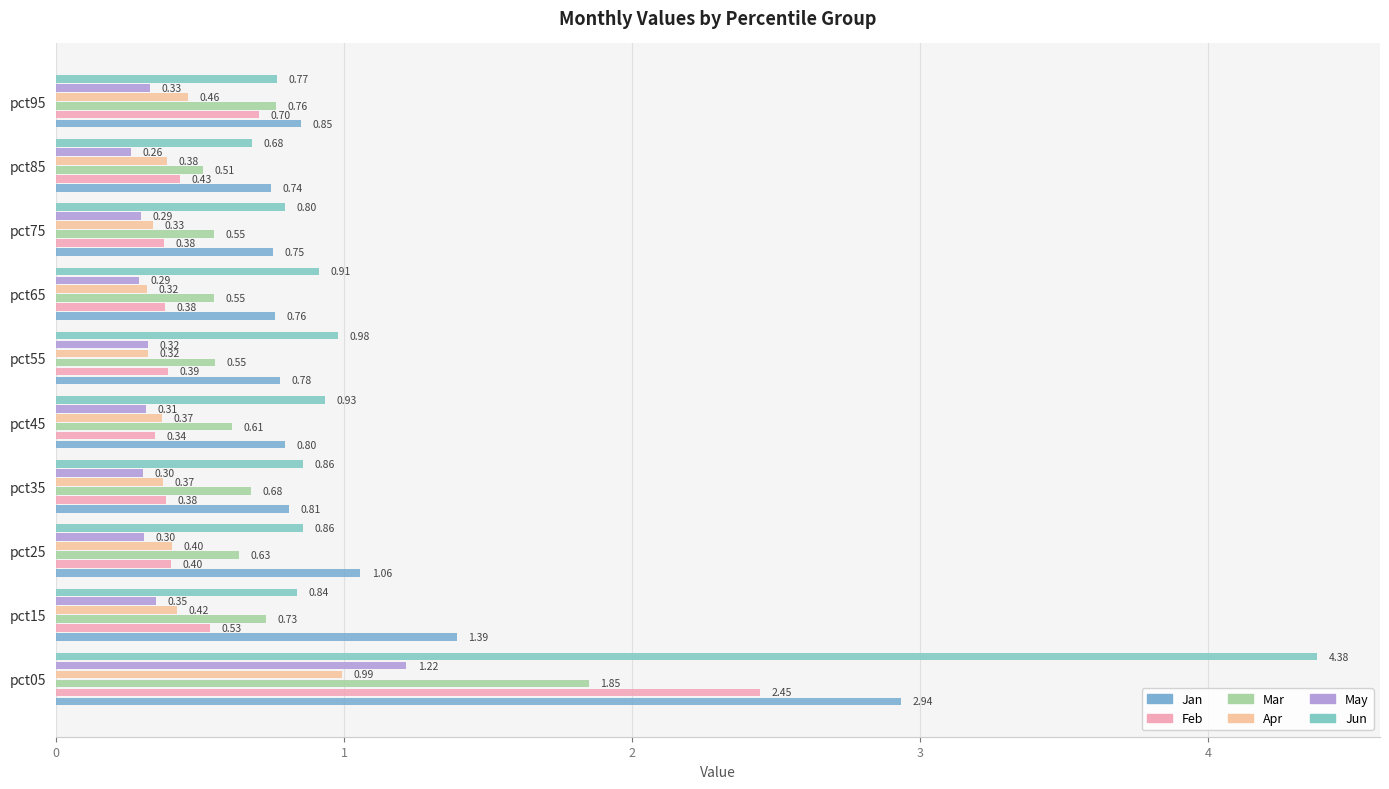

Reading right to left, transcribe all the data shown in this chart.

Jan: 0.9	0.7	0.8	0.8	0.8	0.8	0.8	1.1	1.4	2.9
Feb: 0.7	0.4	0.4	0.4	0.4	0.3	0.4	0.4	0.5	2.4
Mar: 0.8	0.5	0.5	0.5	0.6	0.6	0.7	0.6	0.7	1.8
Apr: 0.5	0.4	0.3	0.3	0.3	0.4	0.4	0.4	0.4	1.0
May: 0.3	0.3	0.3	0.3	0.3	0.3	0.3	0.3	0.3	1.2
Jun: 0.8	0.7	0.8	0.9	1.0	0.9	0.9	0.9	0.8	4.4